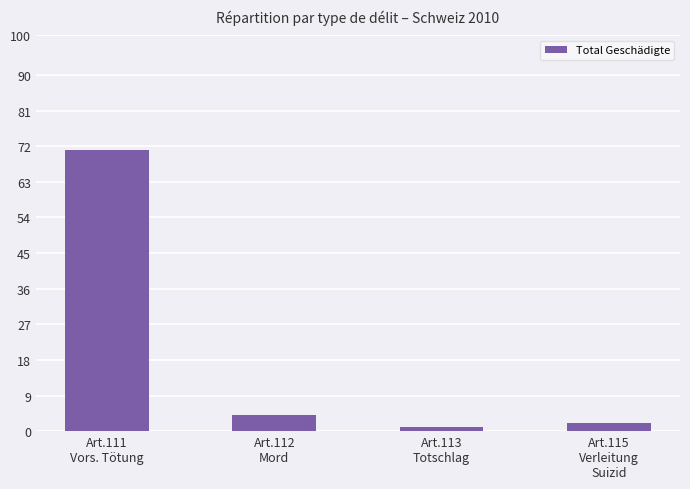

How many data points are less than 4?

2